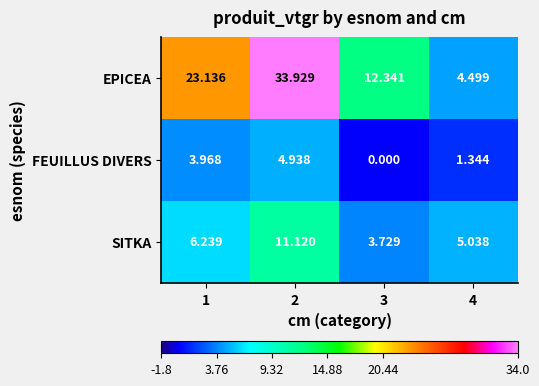

Which series has the largest range (max minus min)?

EPICEA